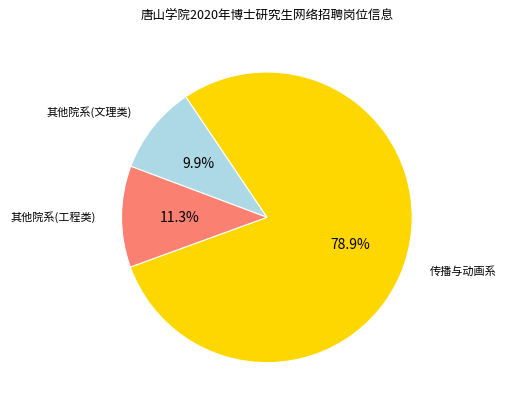

Is there any slice that represents more than half of the pie?

Yes